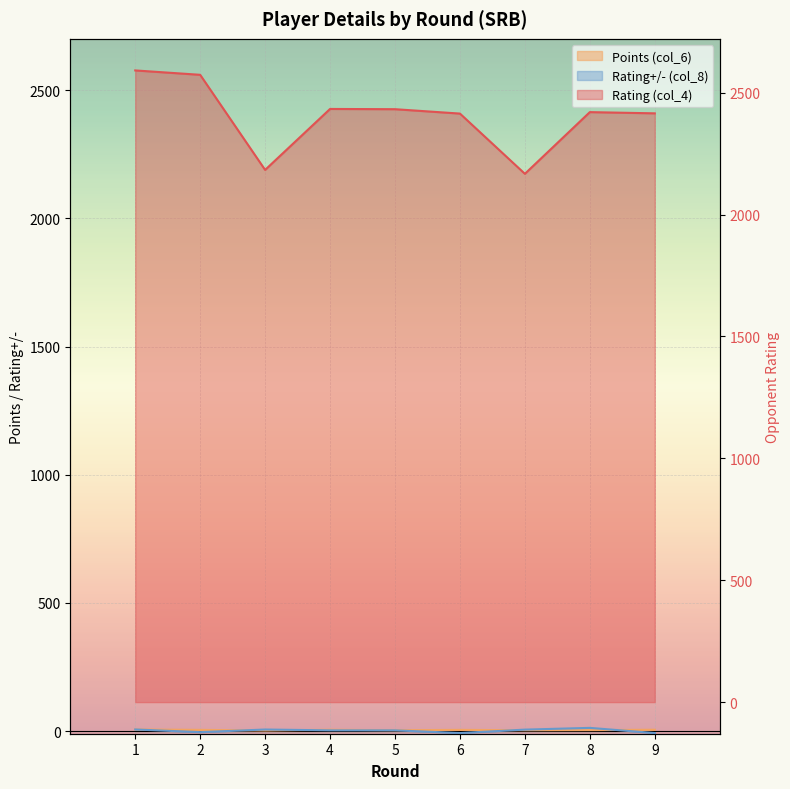

At which category does Rating+/- (col_8) reach its first local valley?

2